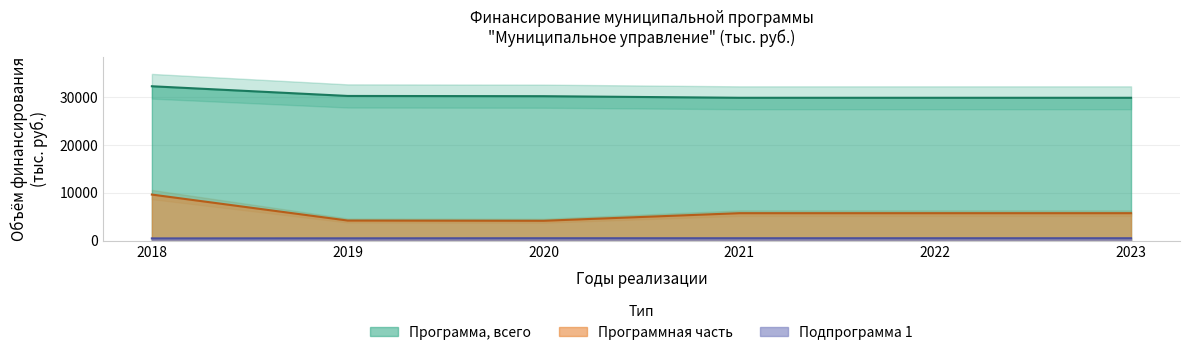

What is the total value across all series at 2021?

36156.2